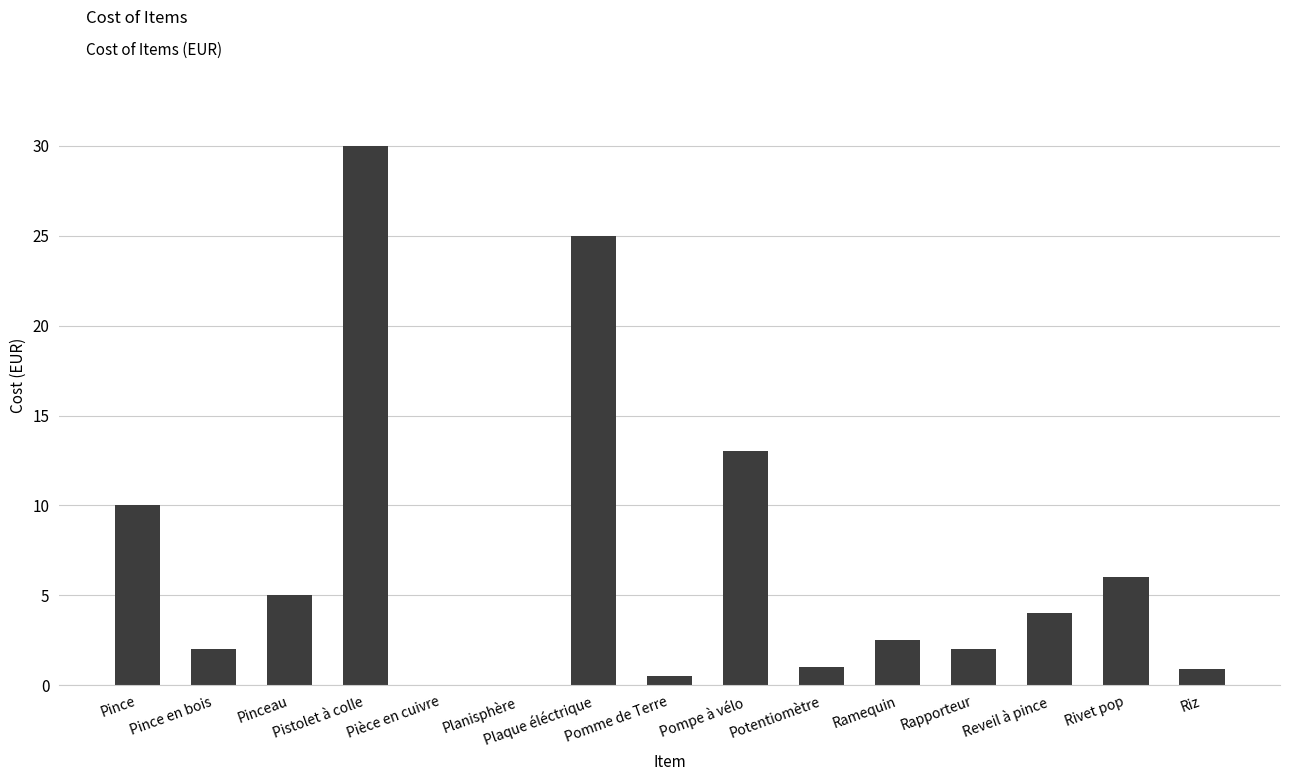

At which category does the chart reach its peak across all series?

Pistolet à colle